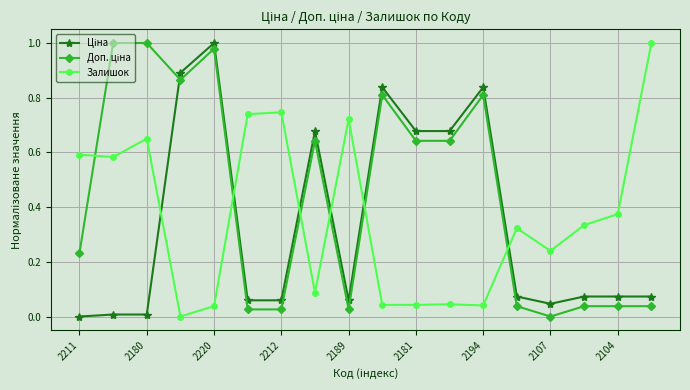

True or false: Залишок has more than 1 interior local peaks.

True